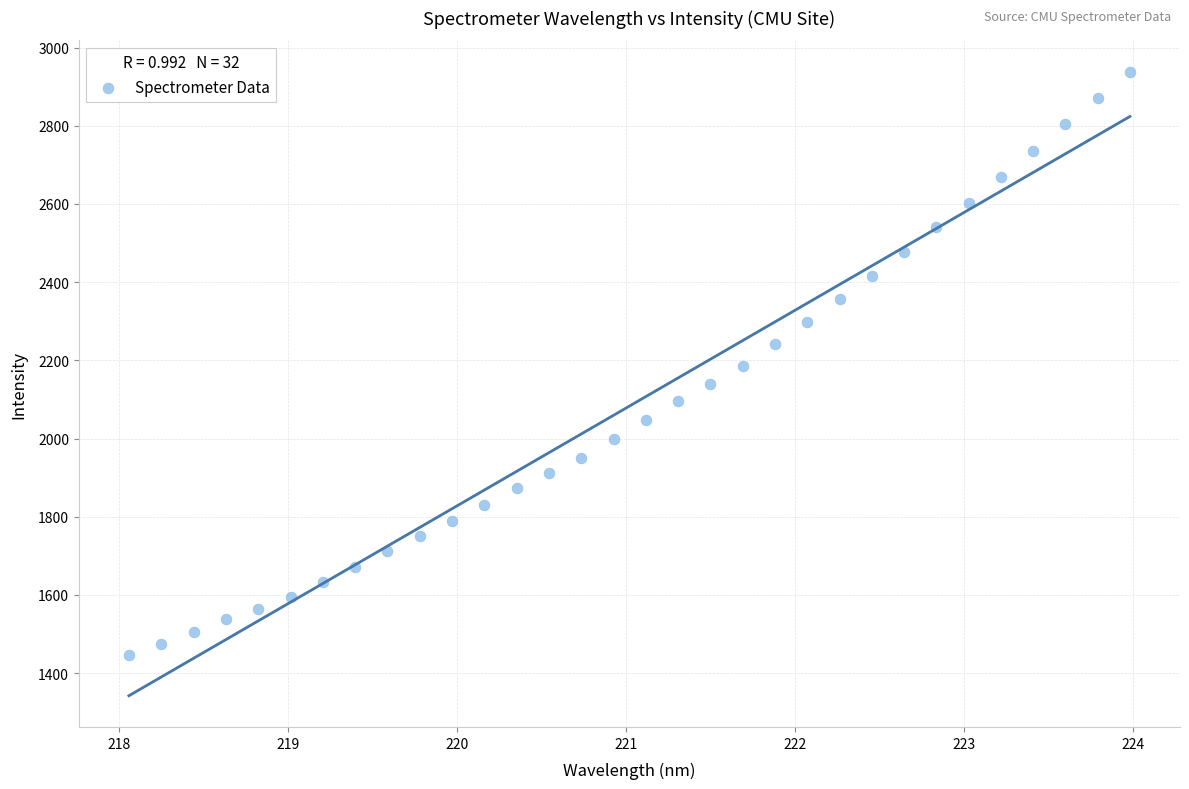

What is the range of Y values (max minus min)?

1492.2